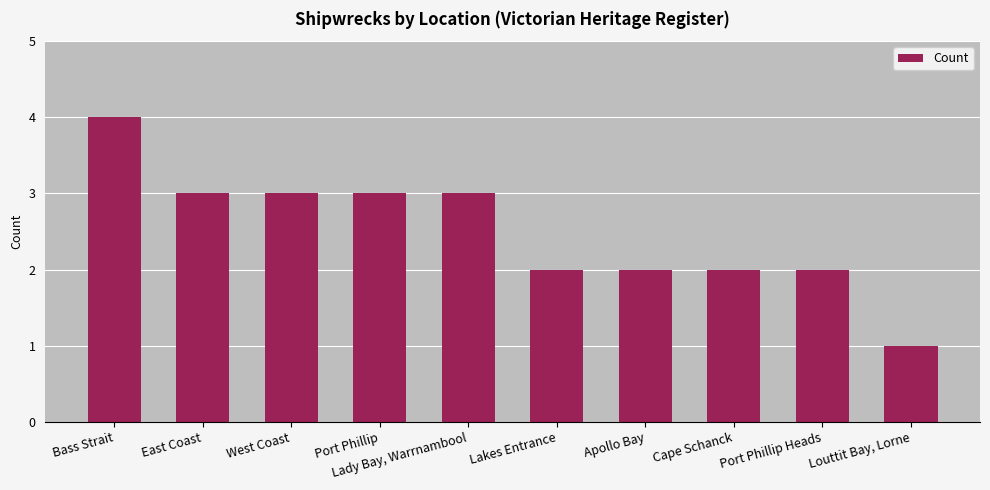

Count the values in the range 2 to 3.

8